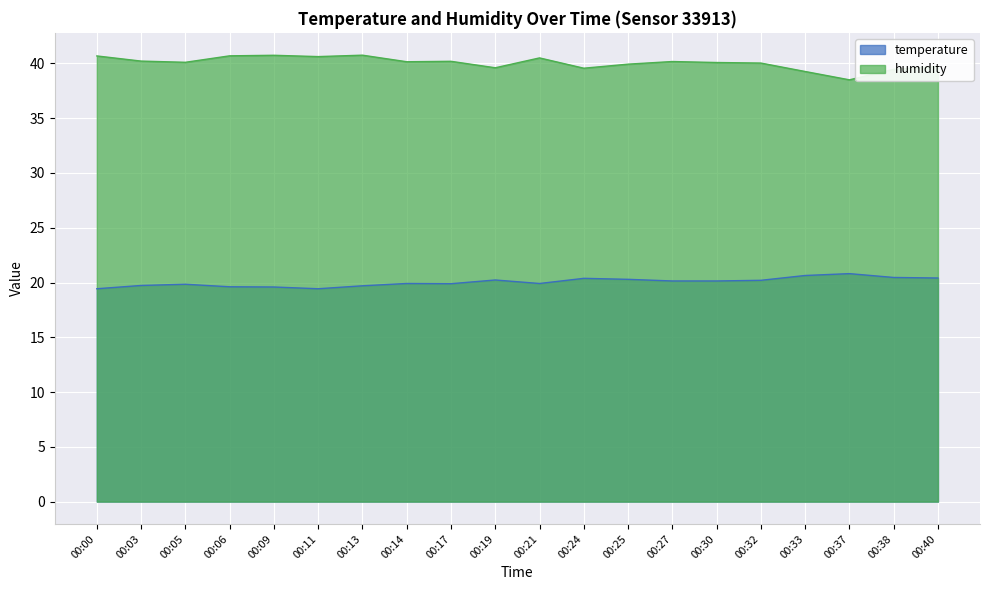

At which category is the sum across all series the highest?

00:13